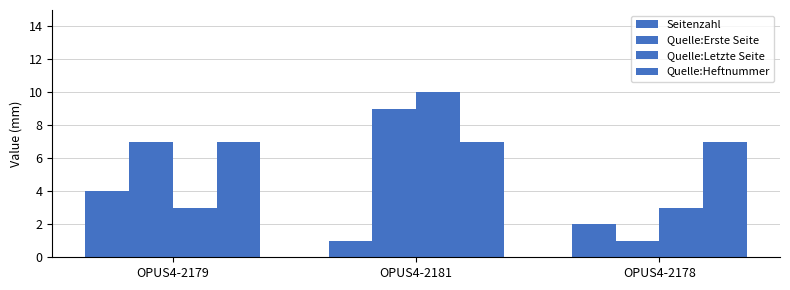

How many bars are there in total?

12